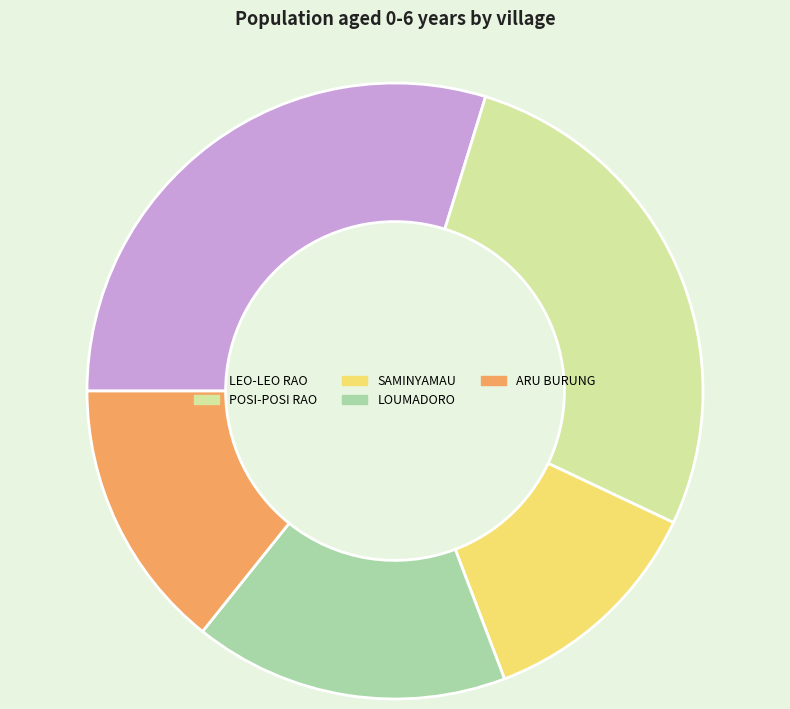

Rank the categories by value from highest to lowest.

LEO-LEO RAO, POSI-POSI RAO, LOUMADORO, ARU BURUNG, SAMINYAMAU